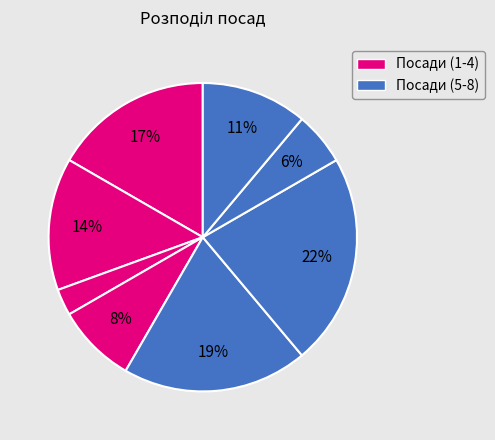

How many segments does this pie chart have?

8